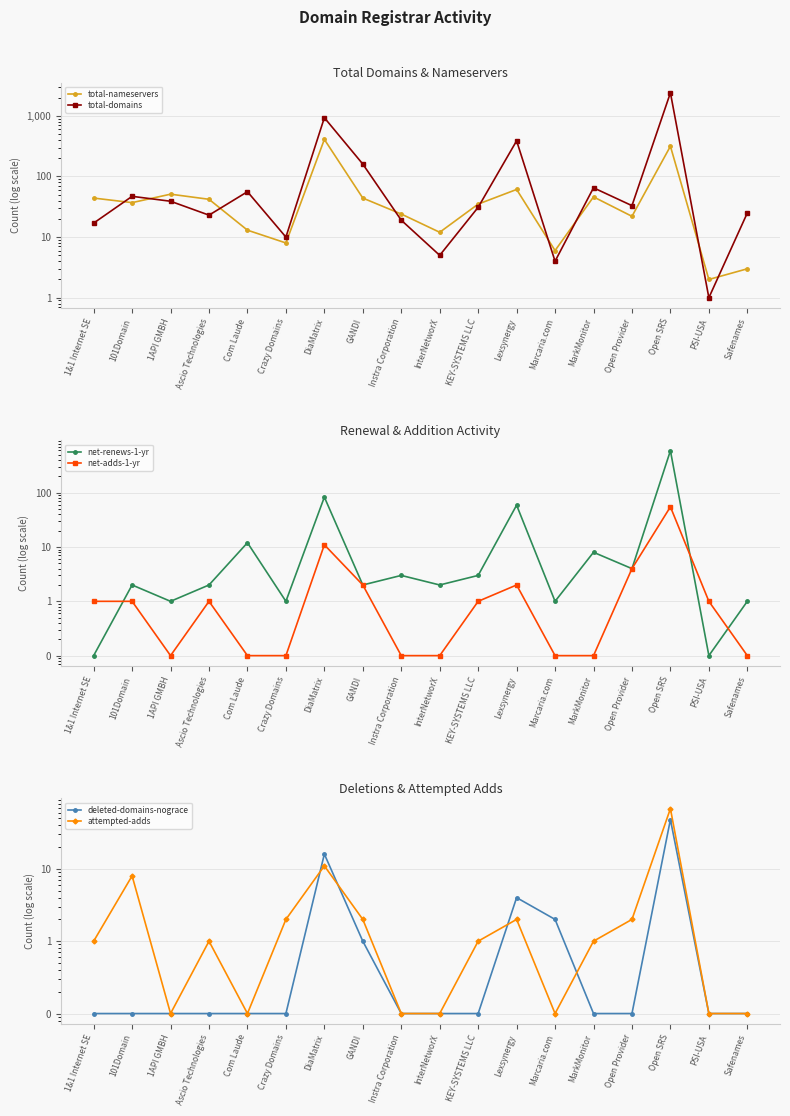

What is the label of the 4th point from the left?

Ascio Technologies